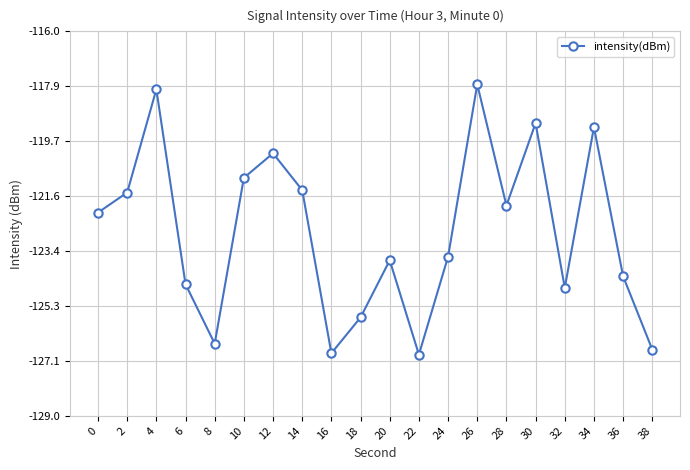

The chart shows a value of -118.0 at 4. True or false?

True